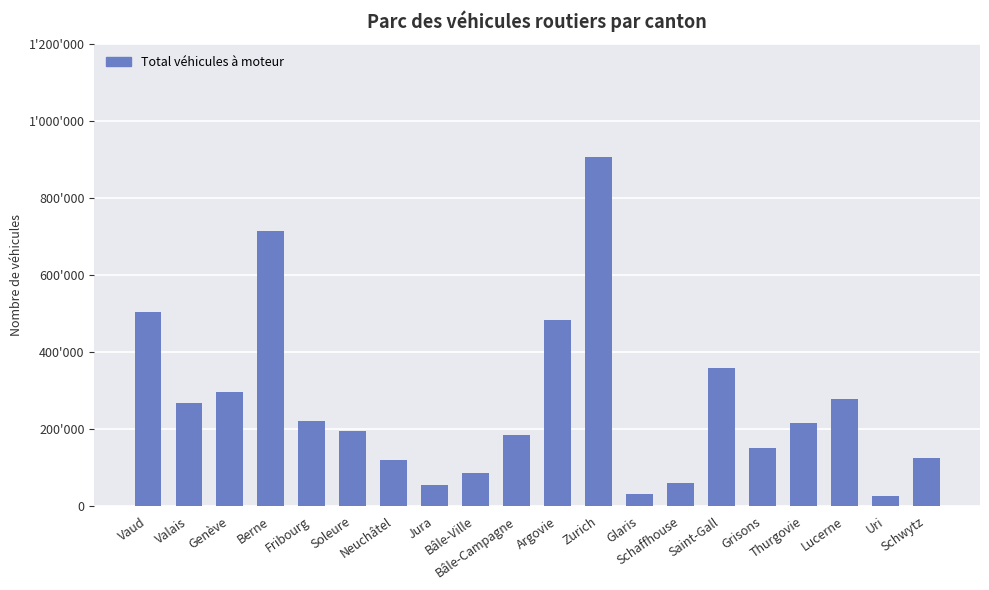

What is the greatest value displayed?

906010